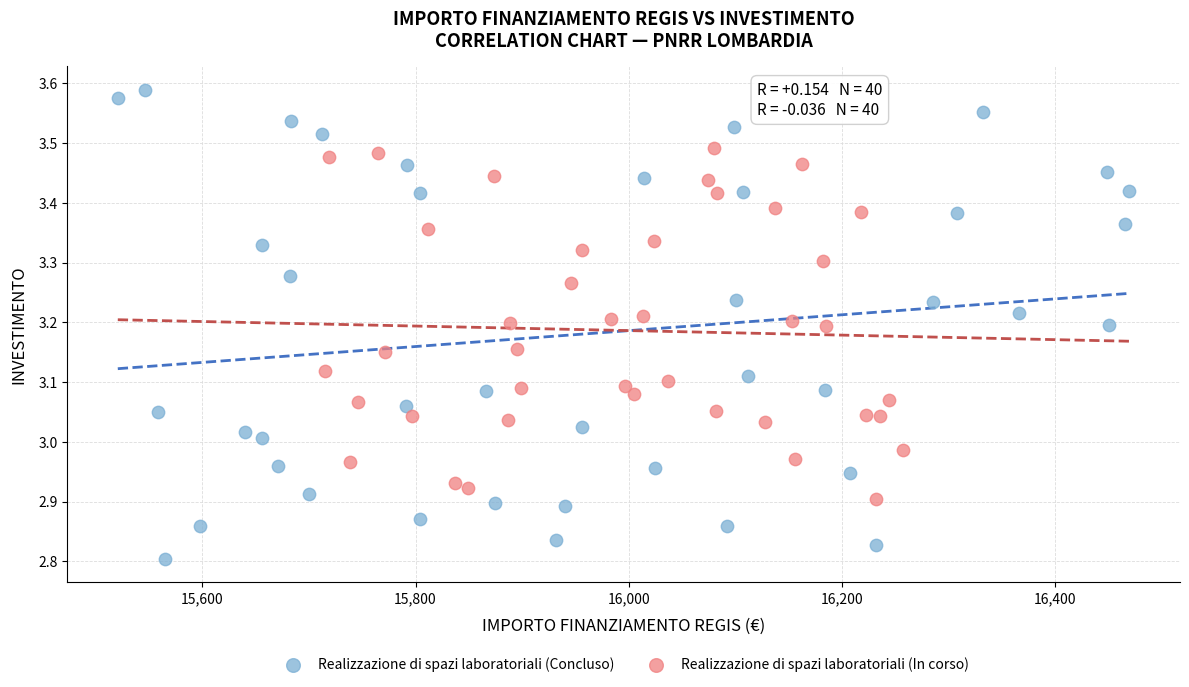

Which series has the widest spread of Y values?

Realizzazione di spazi laboratoriali (Concluso)